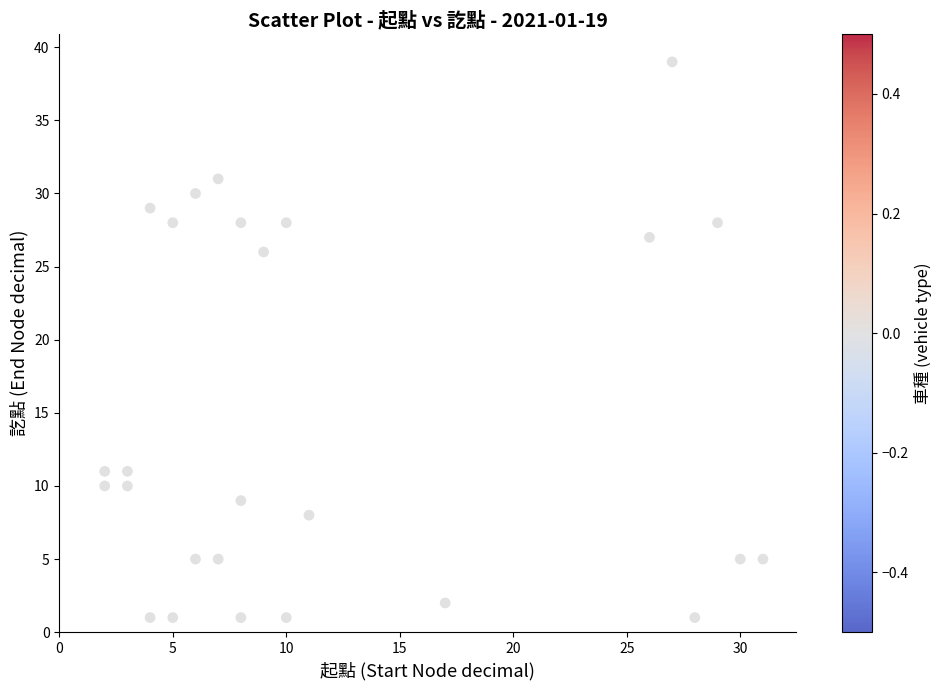

What Y value in the scatter plot is closest to 20?

26